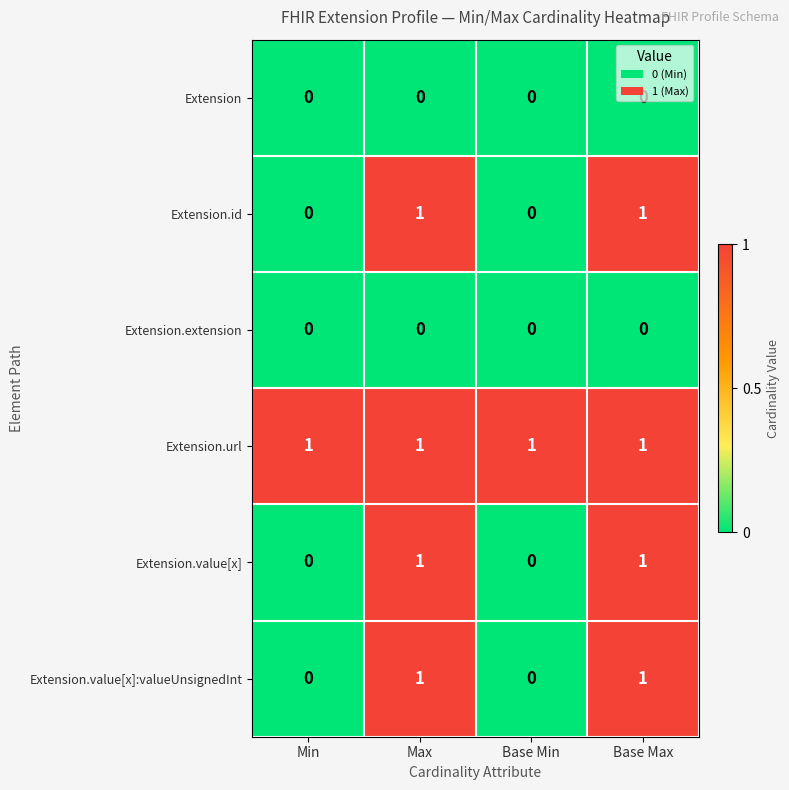

How many data points does each series have?

4